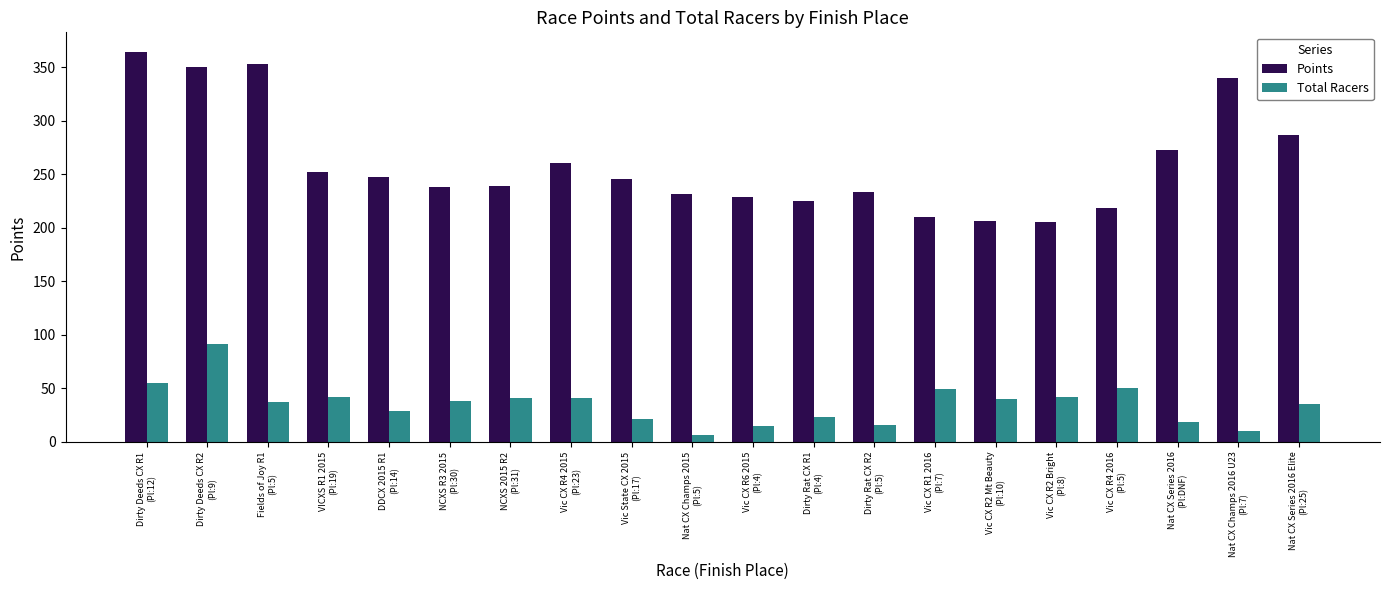

What is the sum of all Total Racers values?

700.0